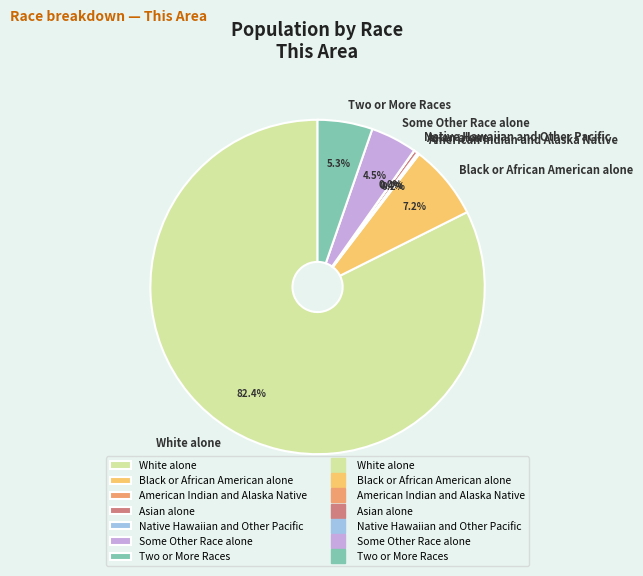

Between Asian alone and Some Other Race alone, which is larger?

Some Other Race alone